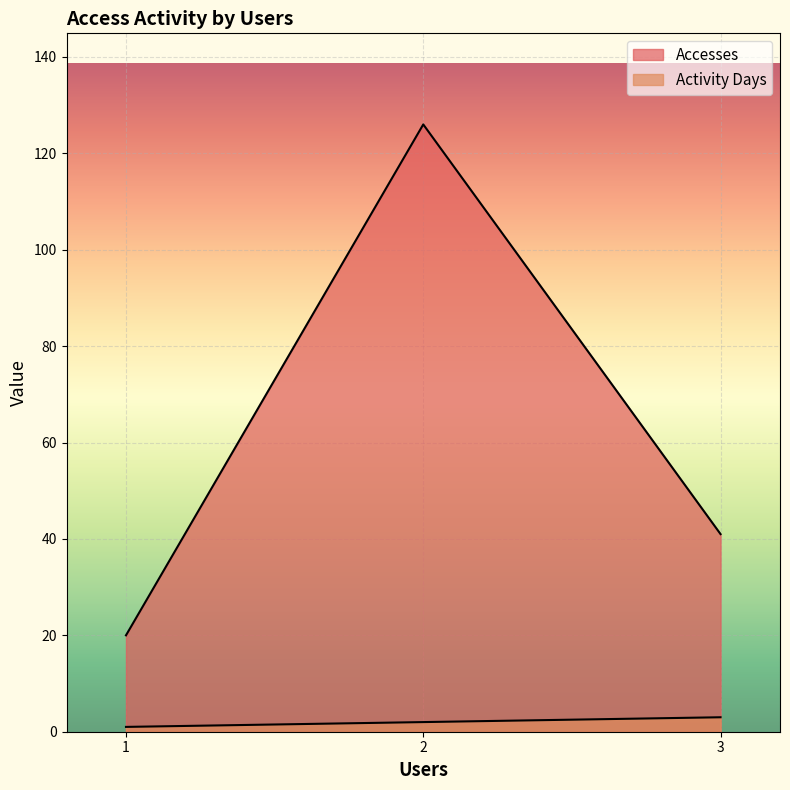

At which label does Activity Days reach its minimum?

1